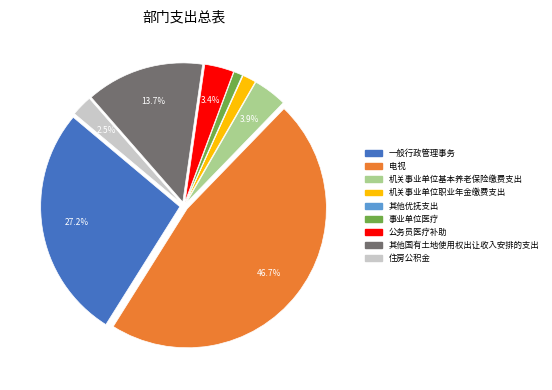

Is there a majority slice in this chart?

No